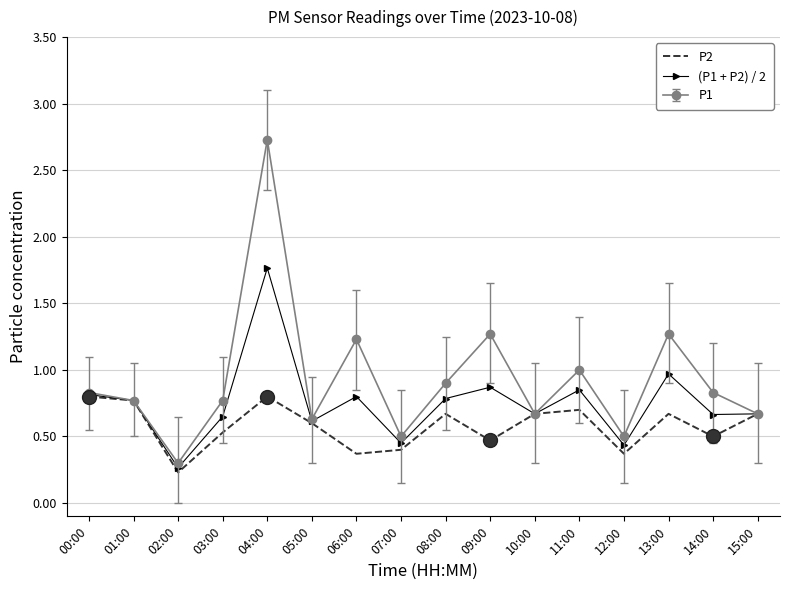

True or false: (P1 + P2) / 2 has a value of 0.7 at 15:00.

True